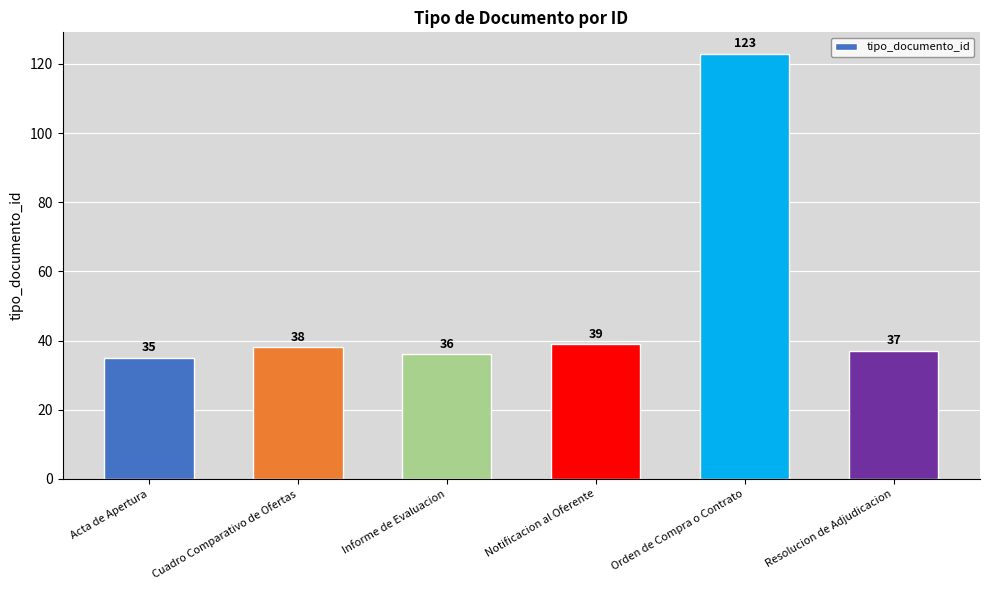

How many data points are less than 38?

3